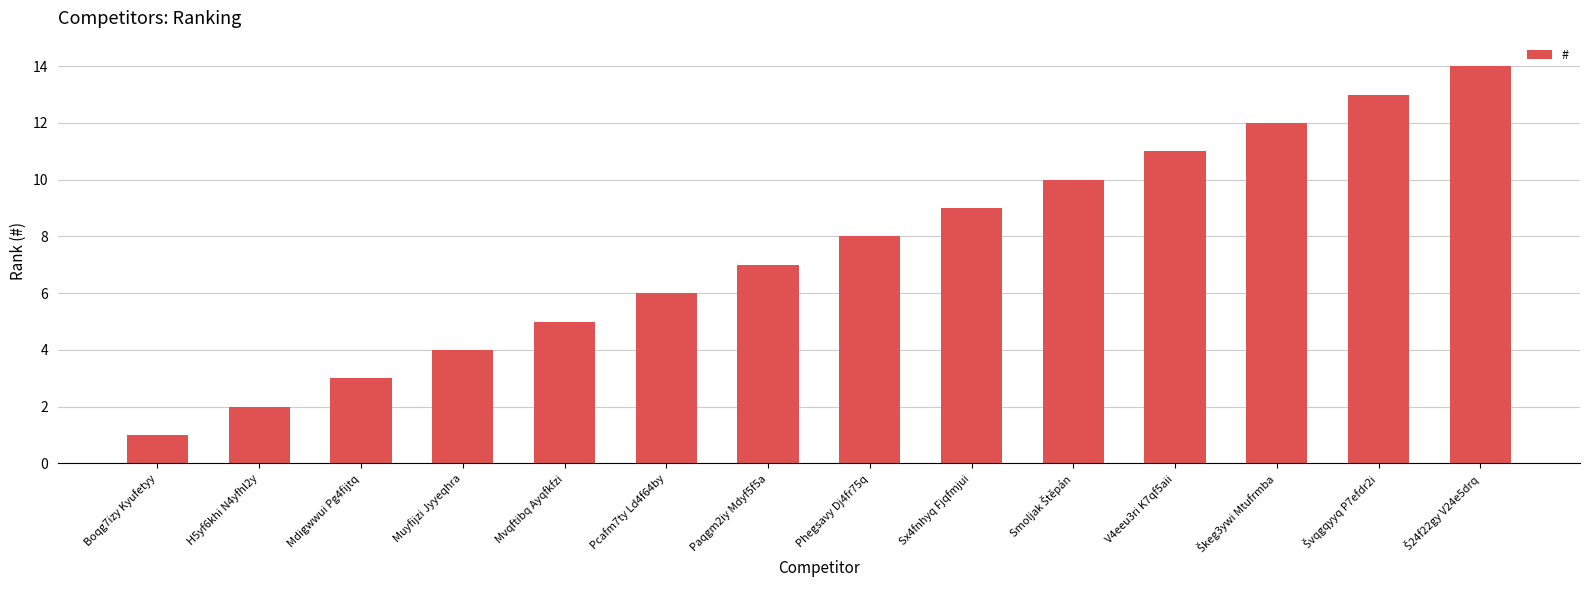

Reading left to right, transcribe all the data shown in this chart.

1	2	3	4	5	6	7	8	9	10	11	12	13	14